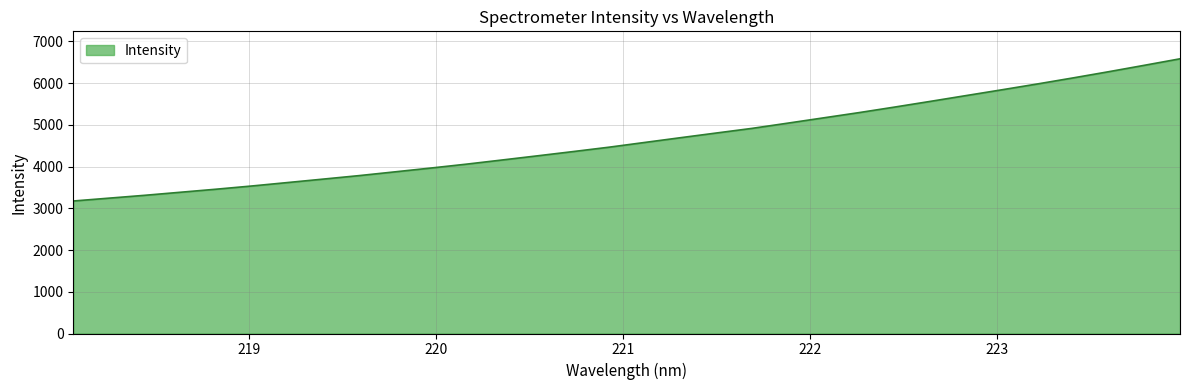

What is the greatest value displayed?

6580.3